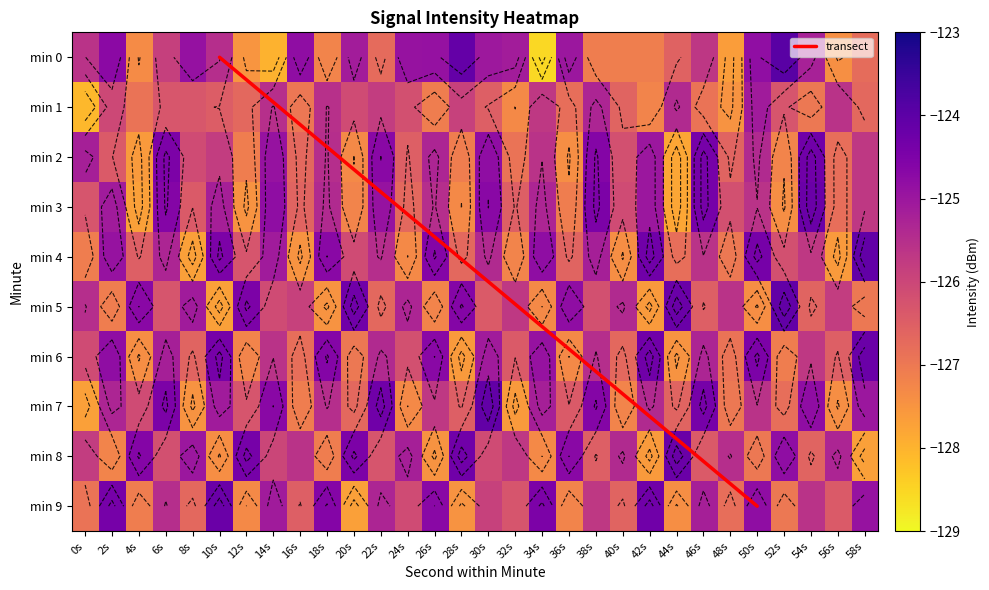

What value does the 5 series have at 12s?

-124.5